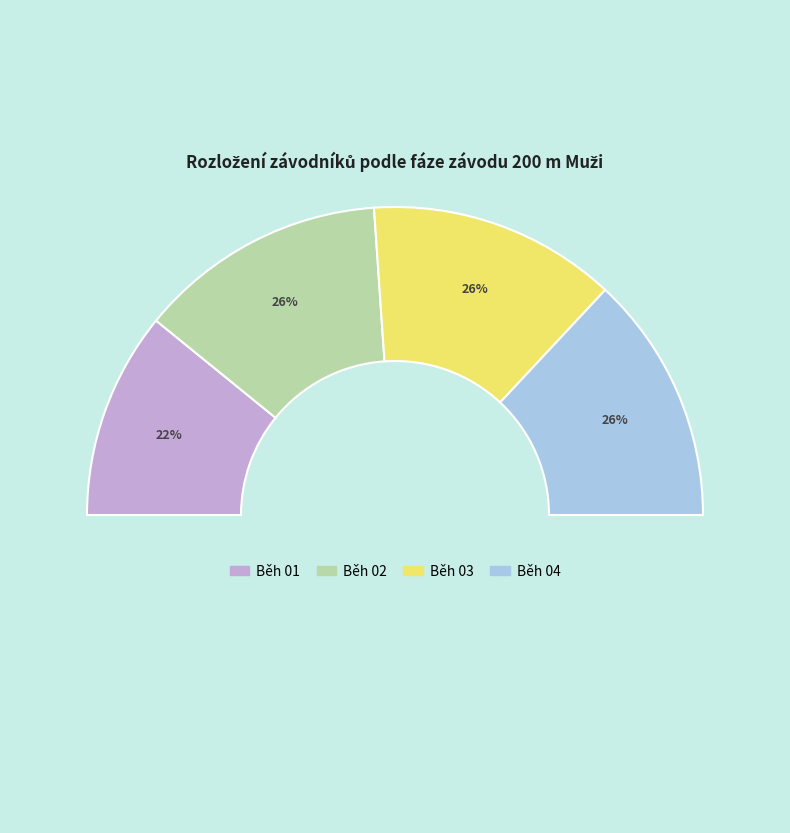

Rank the categories by value from lowest to highest.

Běh 01, Běh 02, Běh 03, Běh 04